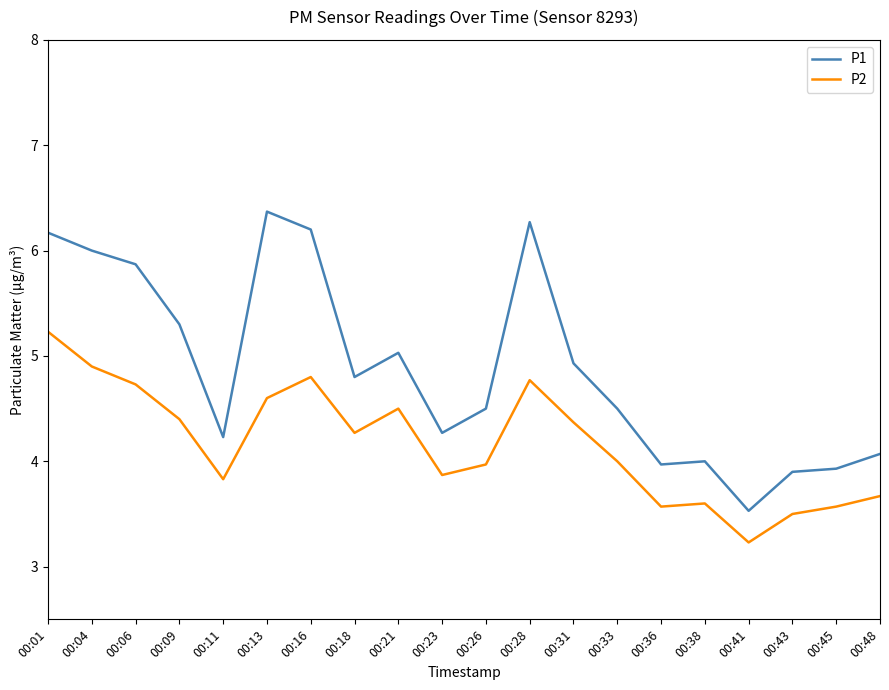

At 00:45, list the series in order from smallest to largest.

P2, P1